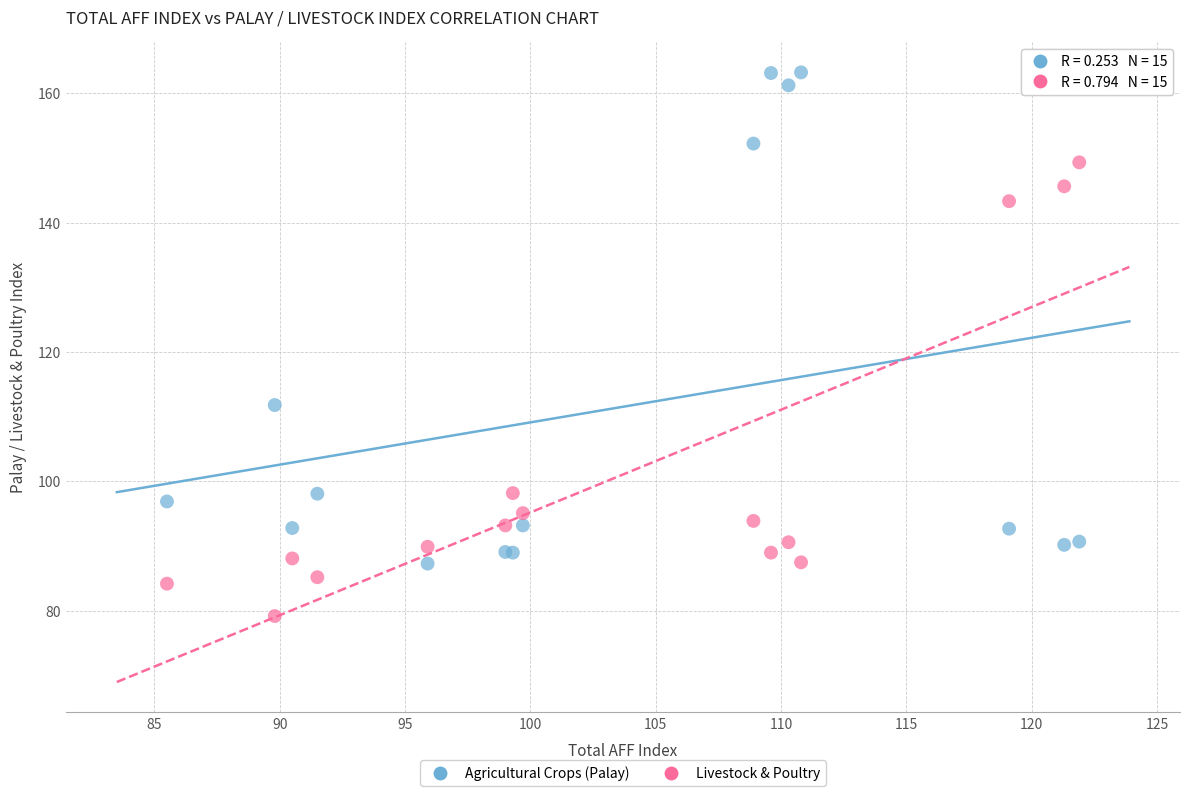

Which series reaches the maximum Y coordinate?

Agricultural Crops (Palay)